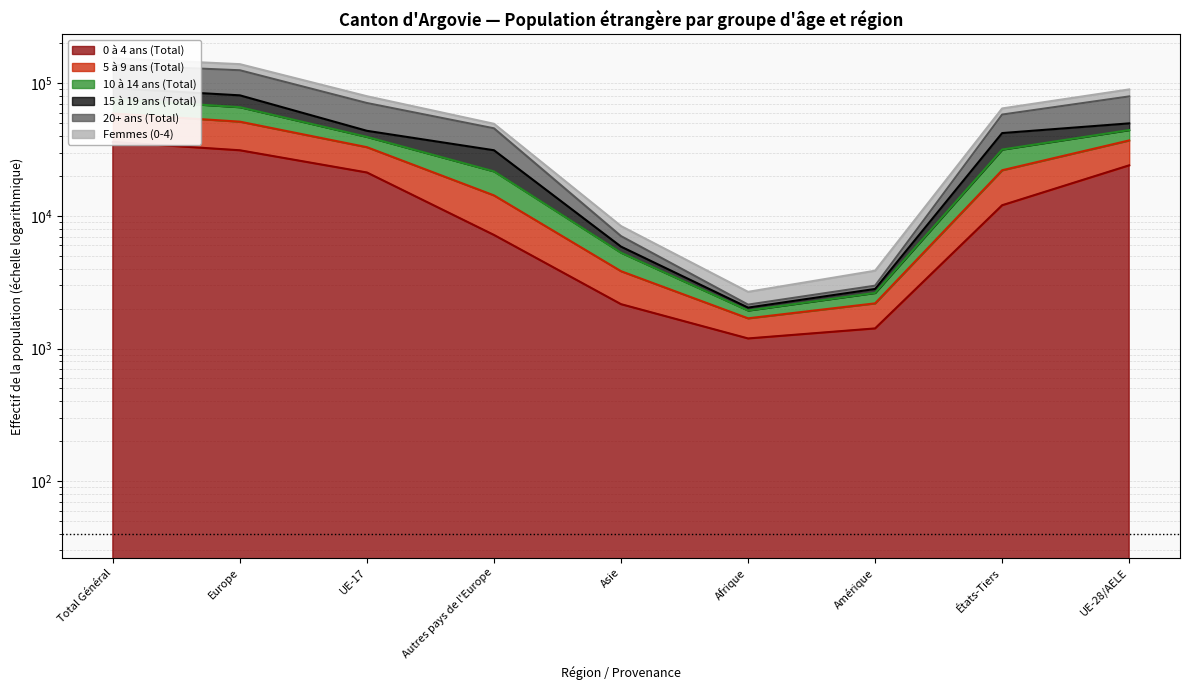

Between Autres pays de l'Europe and Afrique, which series saw the biggest shift?

Femmes (0-4)